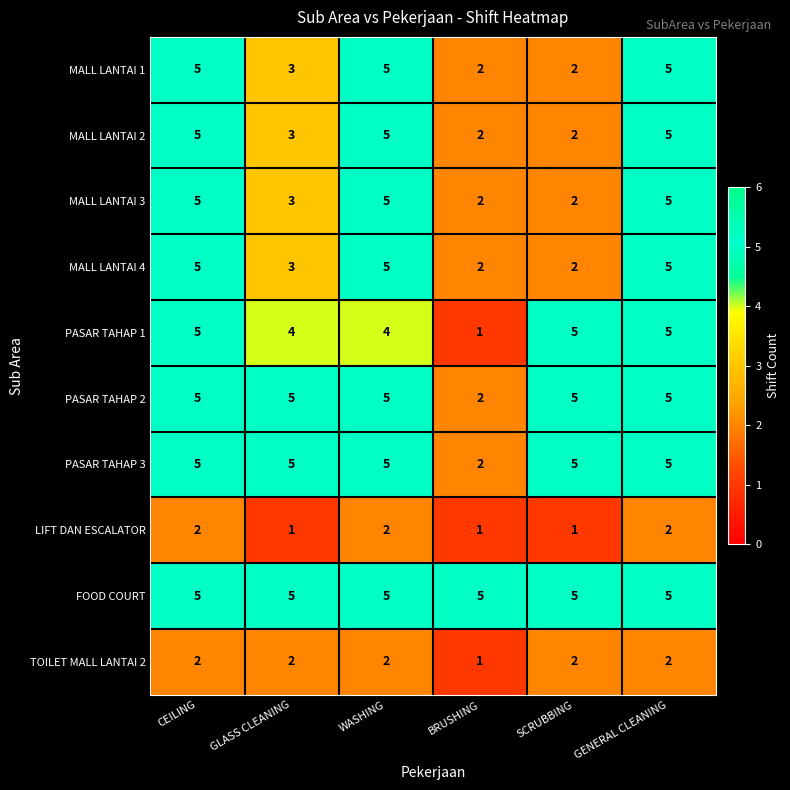

Which series has the largest total across all categories?

FOOD COURT